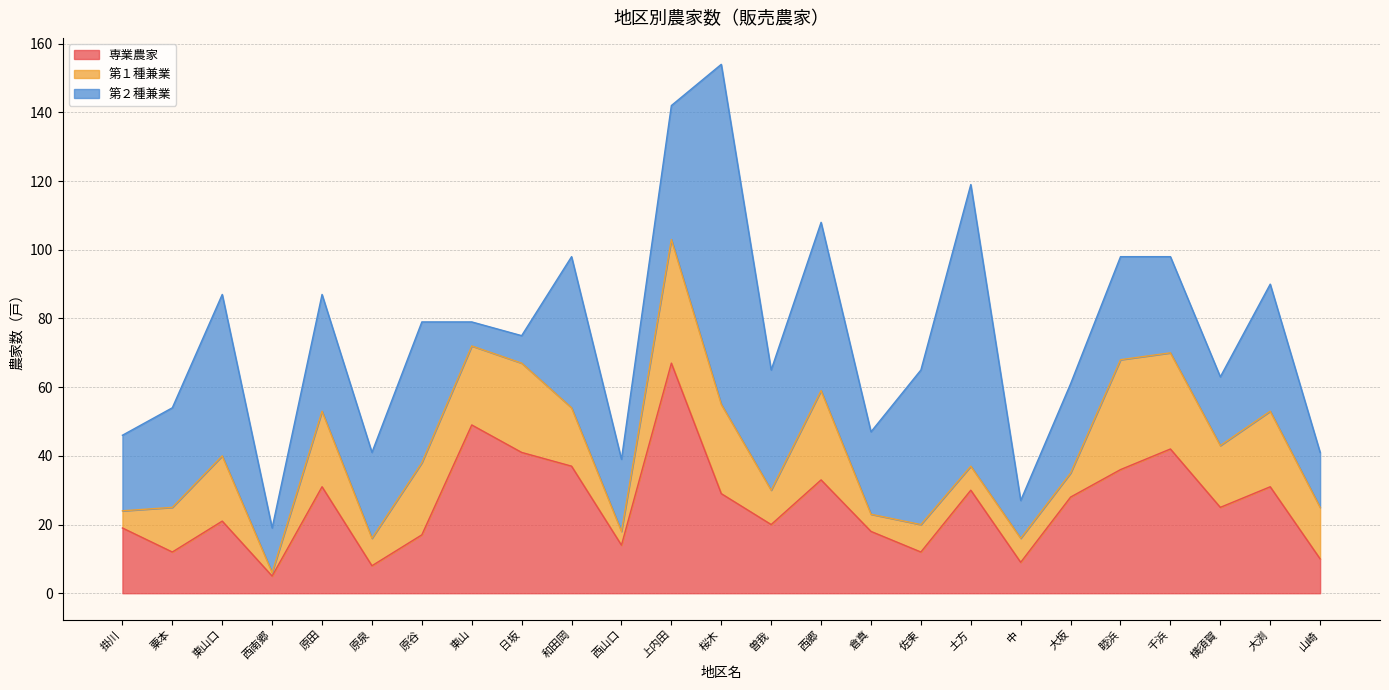

What are all the series names shown in the legend?

専業農家, 第１種兼業, 第２種兼業